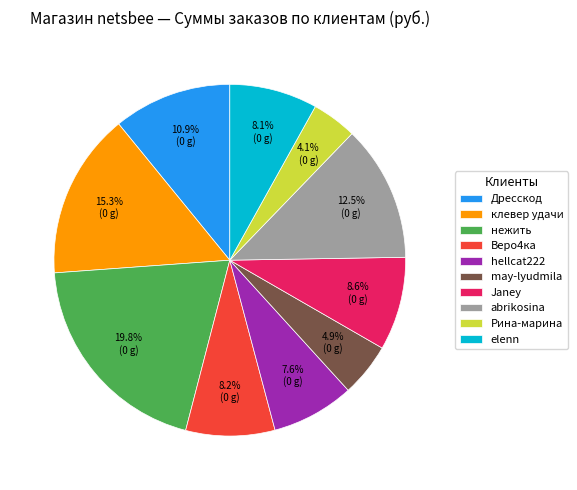

Do Рина-марина and Janey together represent more than half of the pie?

No